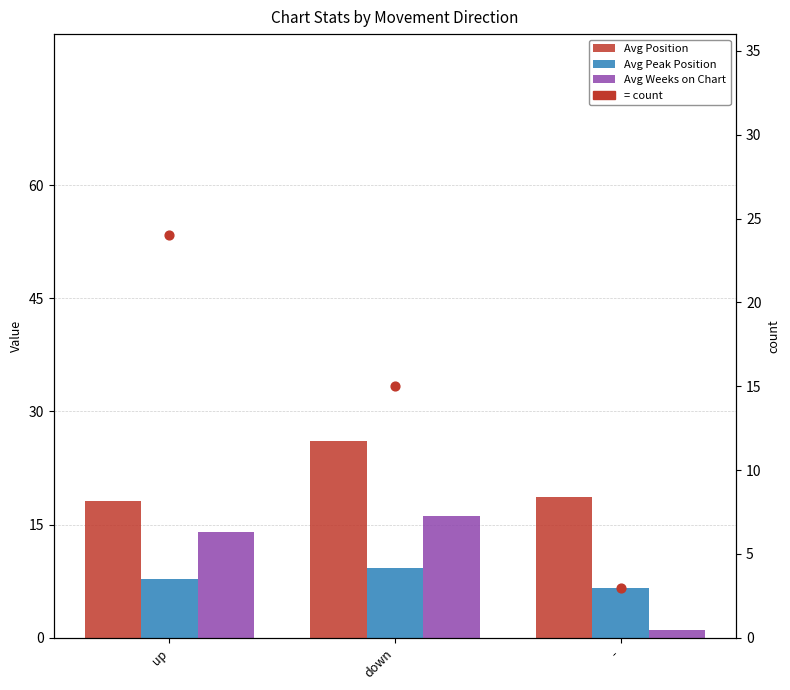

Which series has the largest total across all categories?

Avg Position